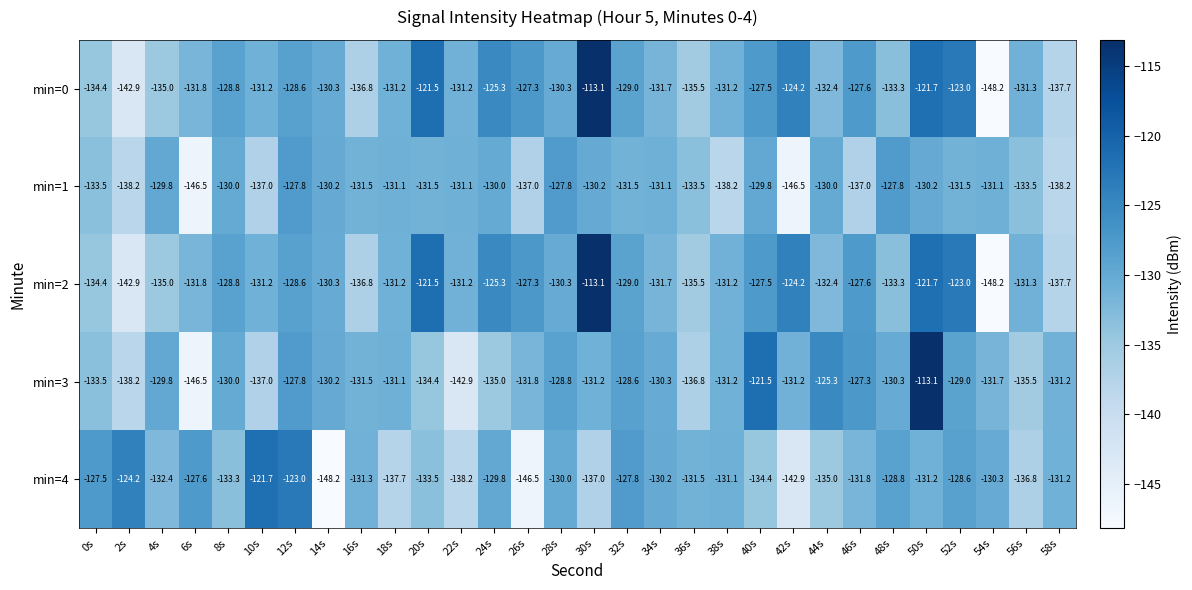

Is it true that min=0 equals -136.8 at 16s?

True